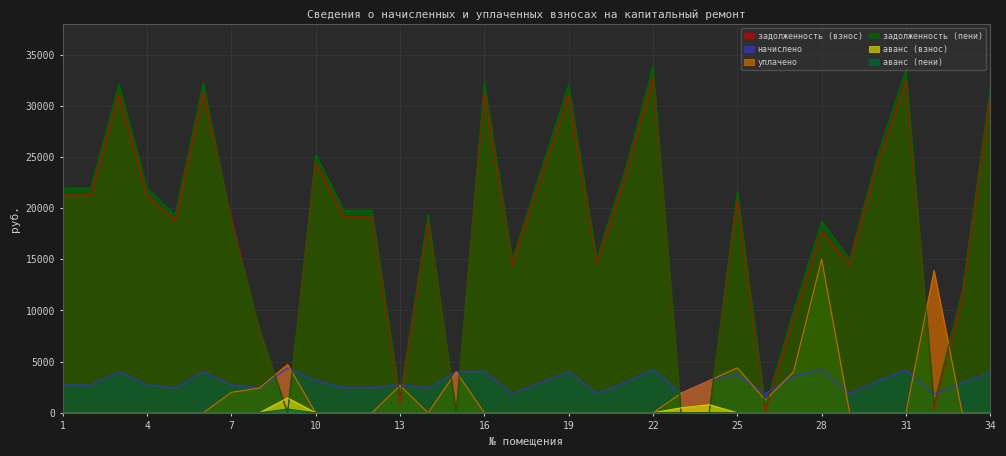

At how many categories does at least one series exceed 27437?

7